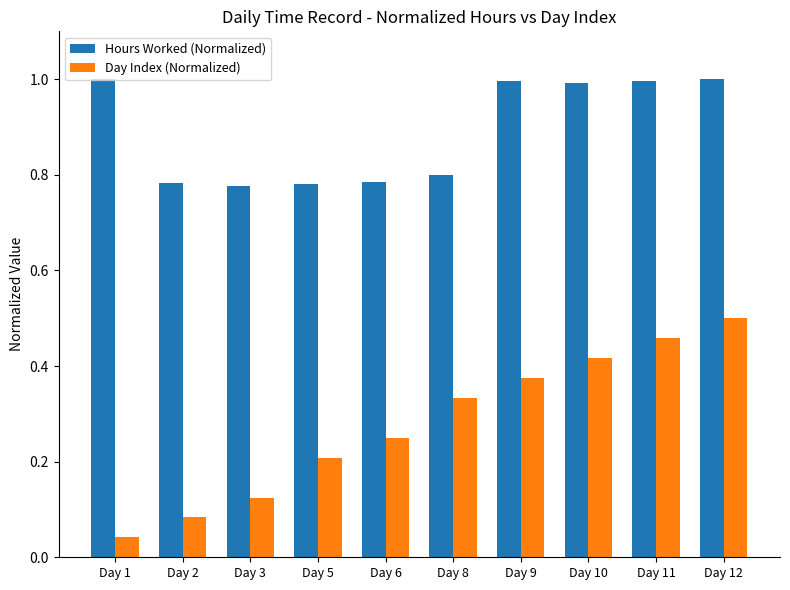

What is the difference between the highest and lowest values at Day 5?

0.6